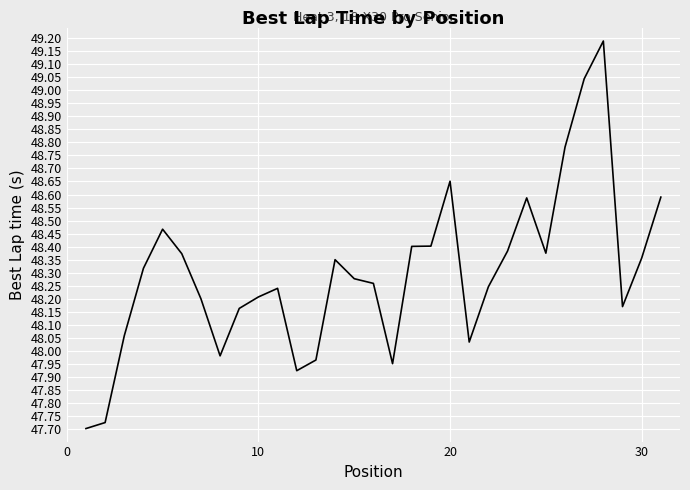

What is the difference between the maximum and minimum values?

1.5